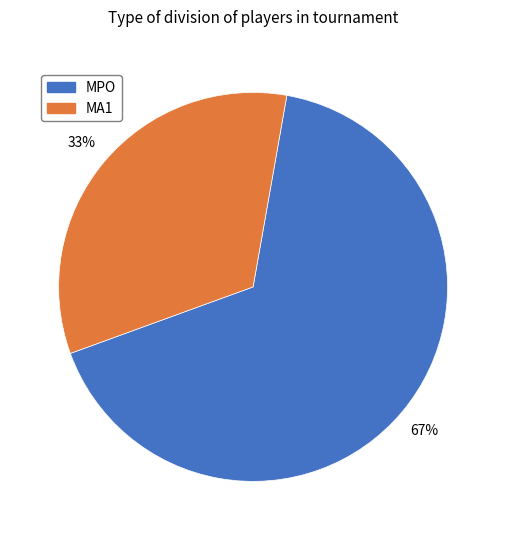

To the nearest percent, what is the combined percentage of MA1 and MPO?

100%